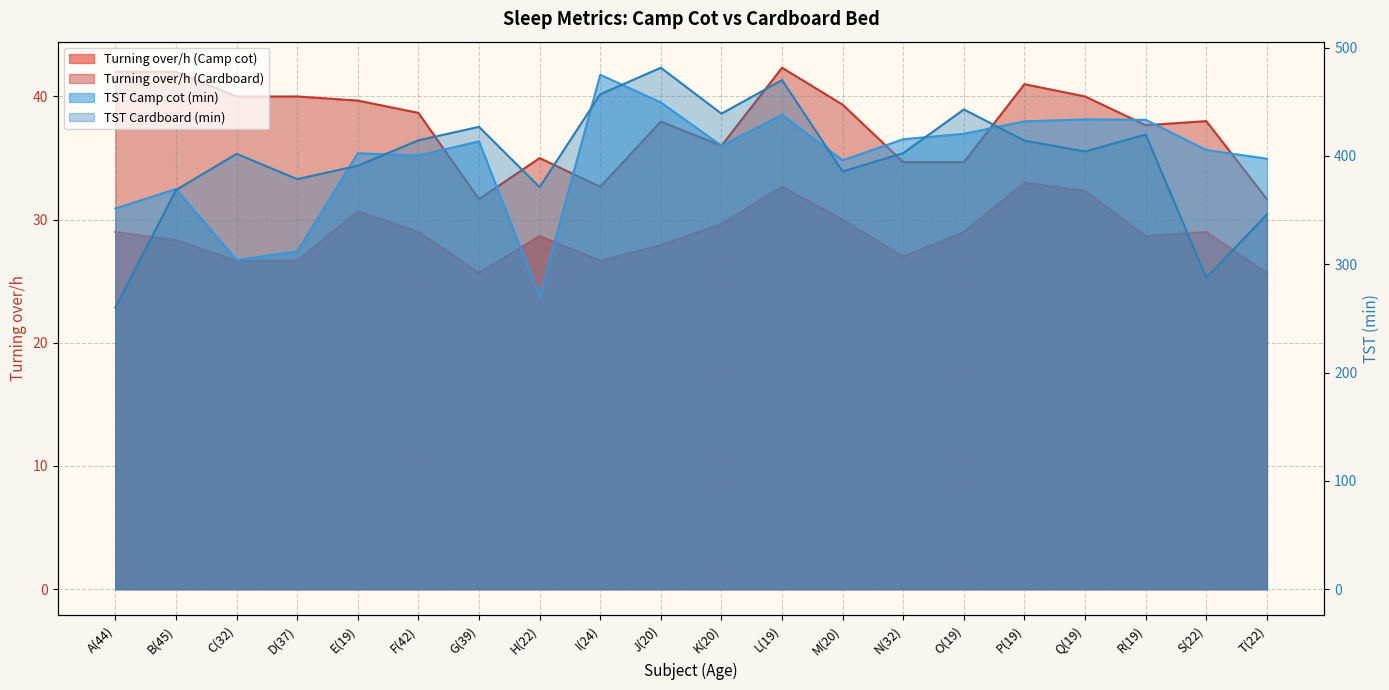

What is the difference between the maximum and minimum values in the Turning over/h (Cardboard) series?

10.7